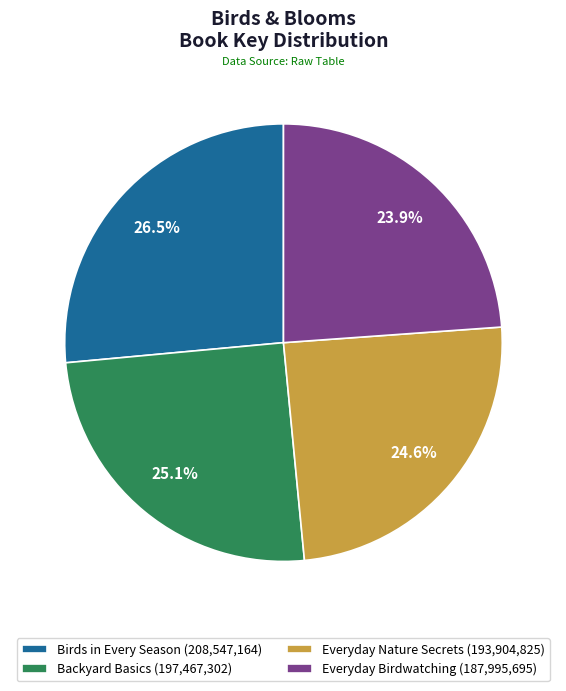

Is there a majority slice in this chart?

No